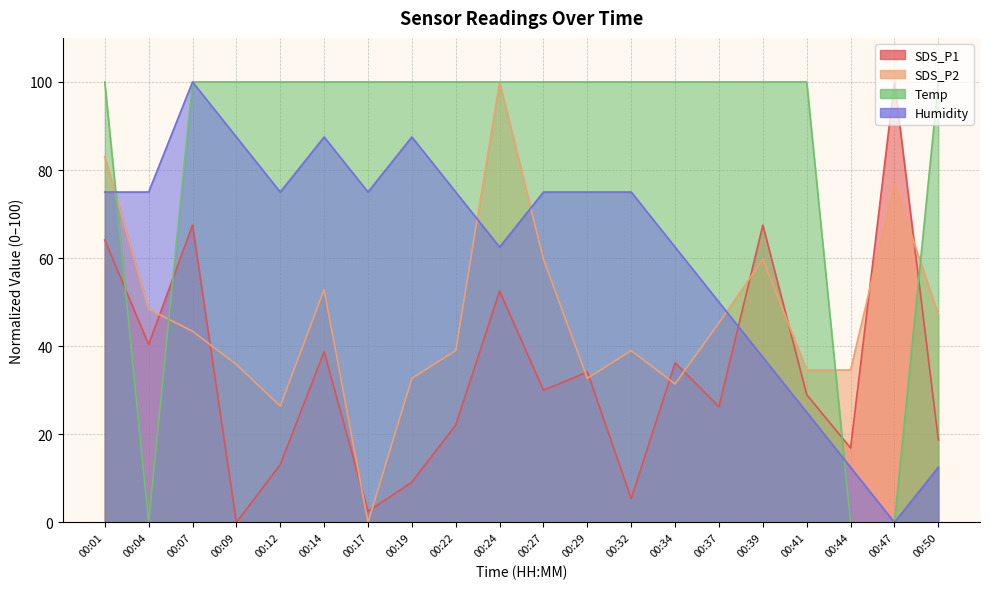

What is the total value across all series at 00:32?

219.4